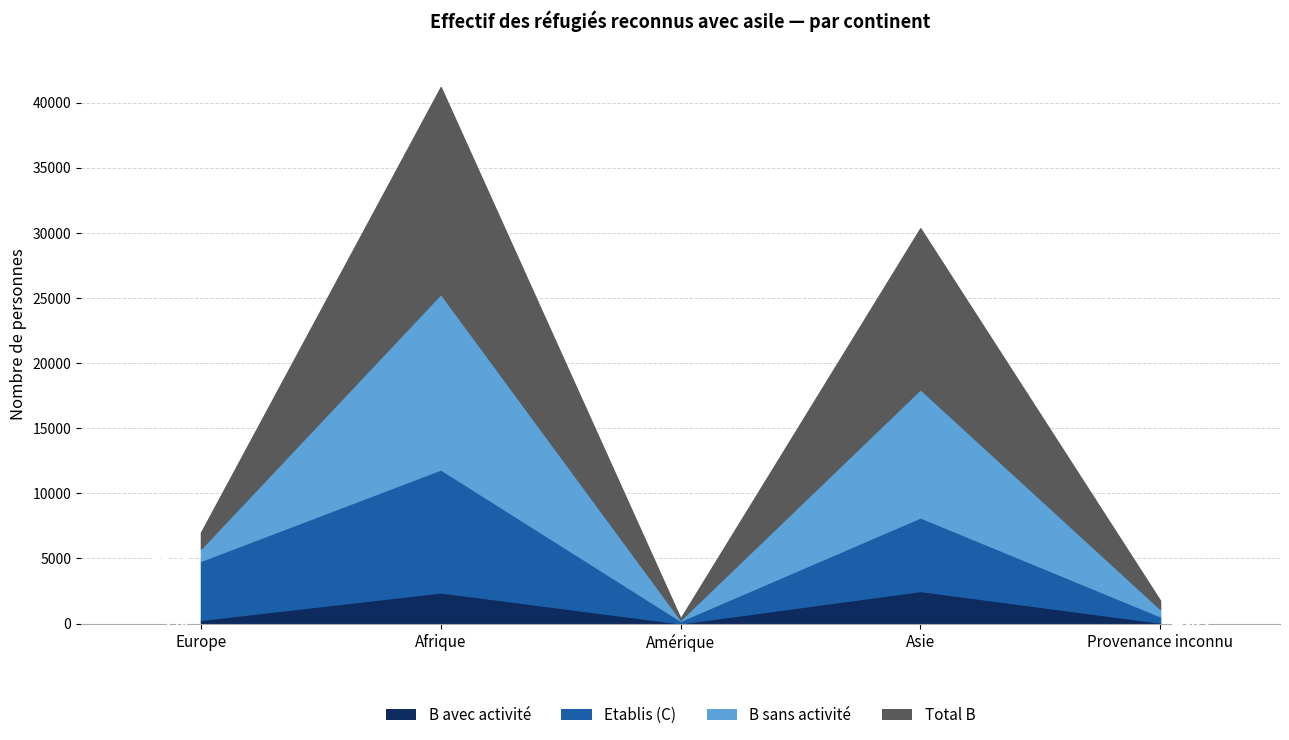

What is the sum of the Permis B sans activité values at Asie and Afrique?

23327